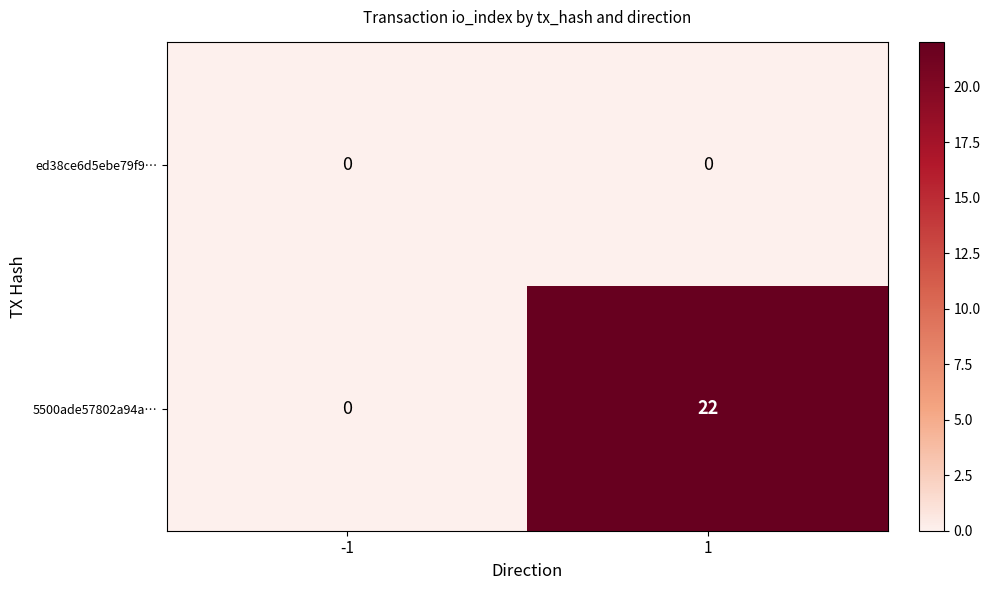

Which series has the widest spread of values?

5500ade57802a94a…